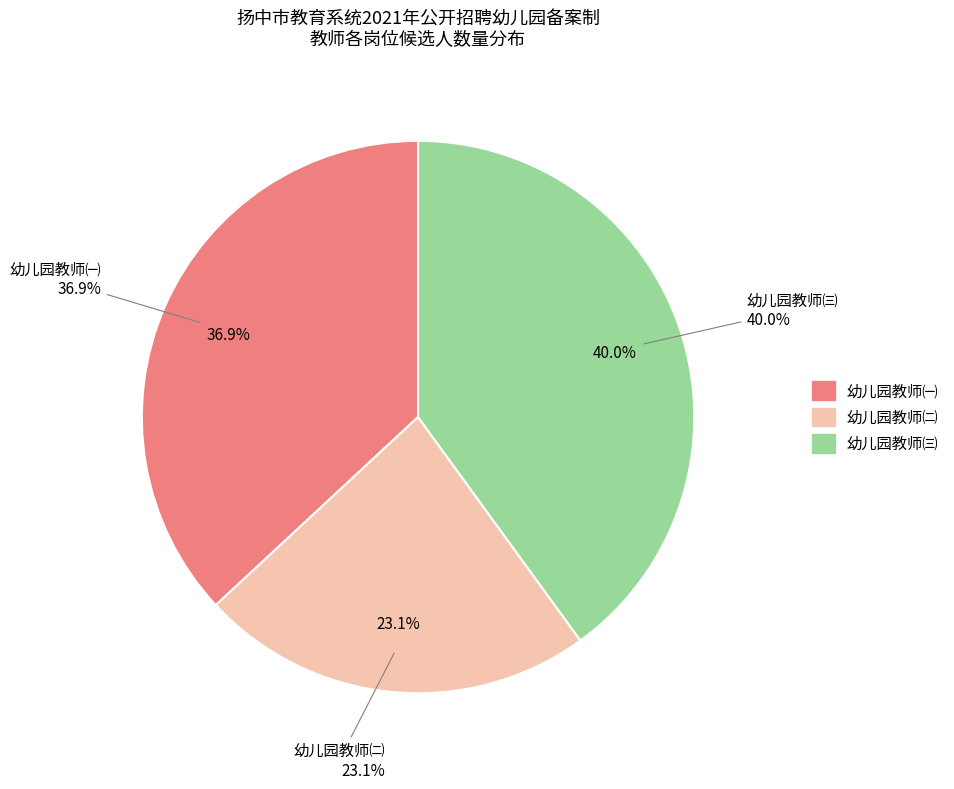

To the nearest percent, what portion does 幼儿园教师㈡ represent?

23%